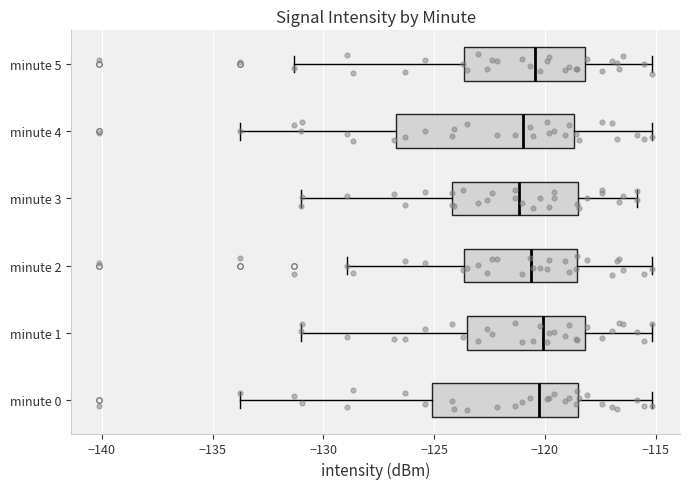

Reading bottom to top, read every box against the x-axis: the position of its median line, the range the box covers, and the ends of its whiskers. The values are not printed on the chart, so give them approximately, as read against the axis.

minute 0: median -120.5, box -125.0 to -118.5, whiskers -134.0 to -115.0
minute 1: median -120.0, box -123.5 to -118.0, whiskers -131.0 to -115.0
minute 2: median -120.5, box -123.5 to -118.5, whiskers -129.0 to -115.0
minute 3: median -121.0, box -124.0 to -118.5, whiskers -131.0 to -116.0
minute 4: median -121.0, box -126.5 to -118.5, whiskers -134.0 to -115.0
minute 5: median -120.5, box -123.5 to -118.0, whiskers -131.5 to -115.0